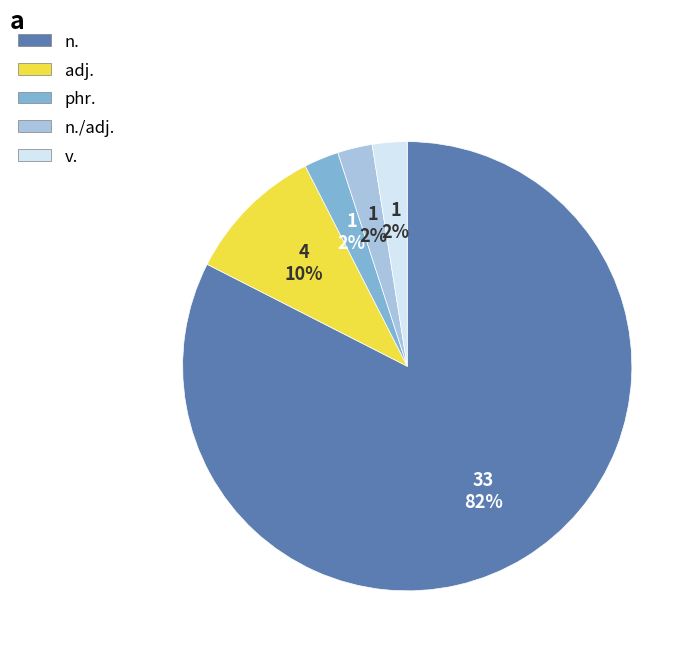

Is there a majority slice in this chart?

Yes